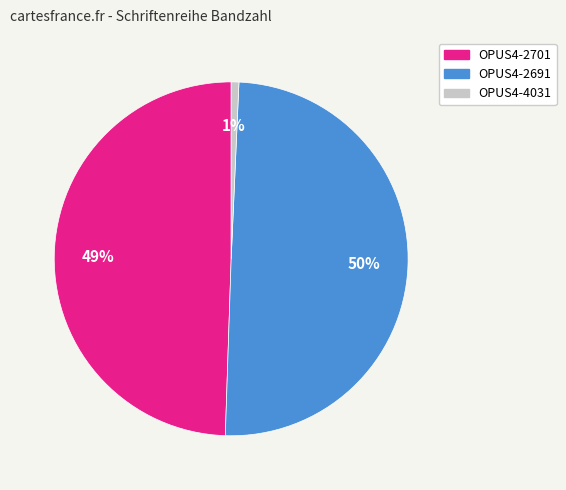

Does OPUS4-2701 represent more than half of the total?

No